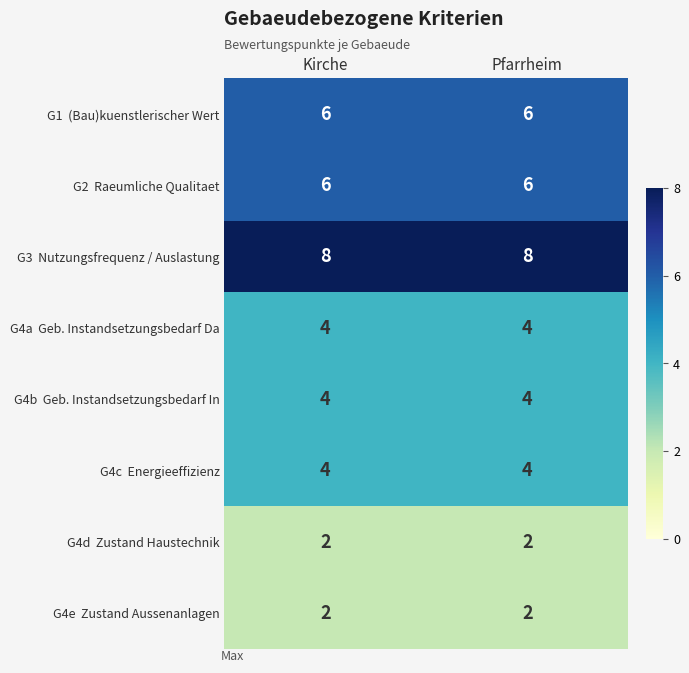

What is the total value across all series at Pfarrheim?

36